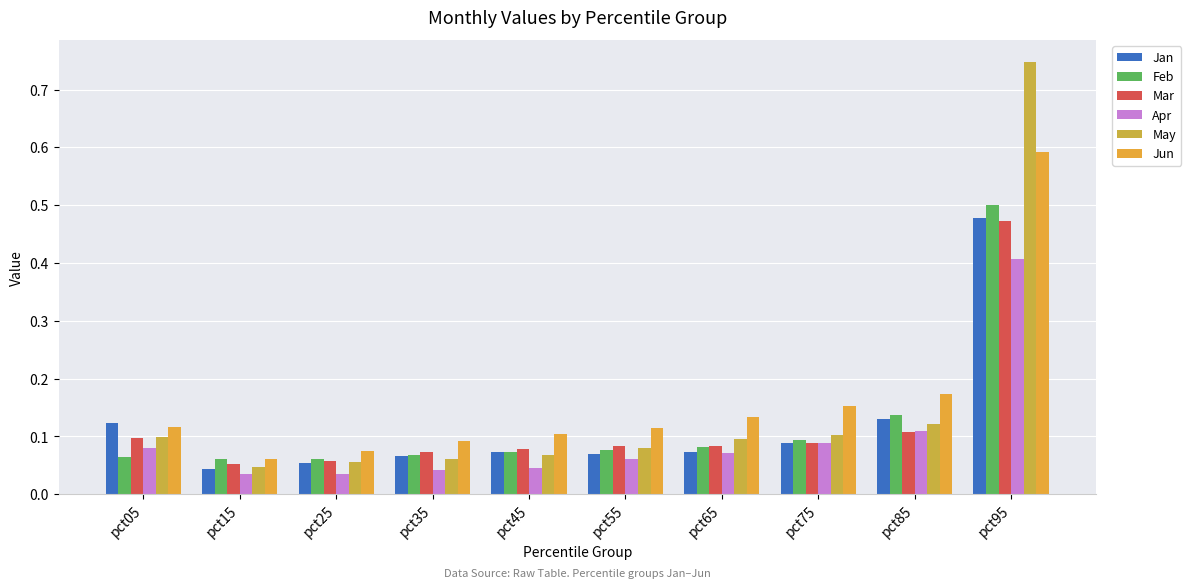

Is the value of Feb at pct35 greater than the value of Apr at pct45?

Yes